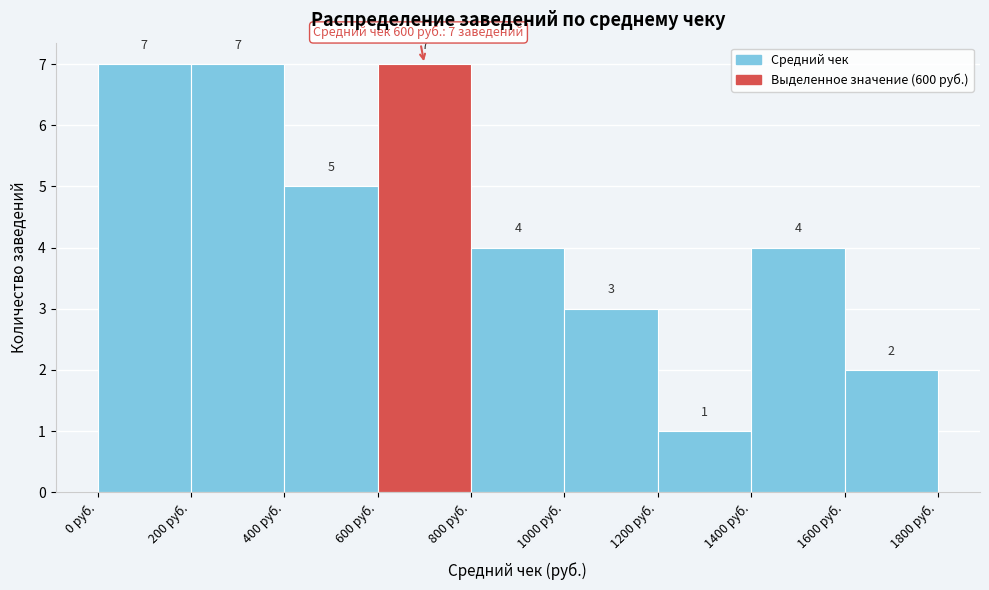

Reading left to right, list every bar in this chart as the range it spans on the x-axis followed by its height.

0 to 200: 7
200 to 400: 7
400 to 600: 5
600 to 800: 7
800 to 1000: 4
1000 to 1200: 3
1200 to 1400: 1
1400 to 1600: 4
1600 to 1800: 2